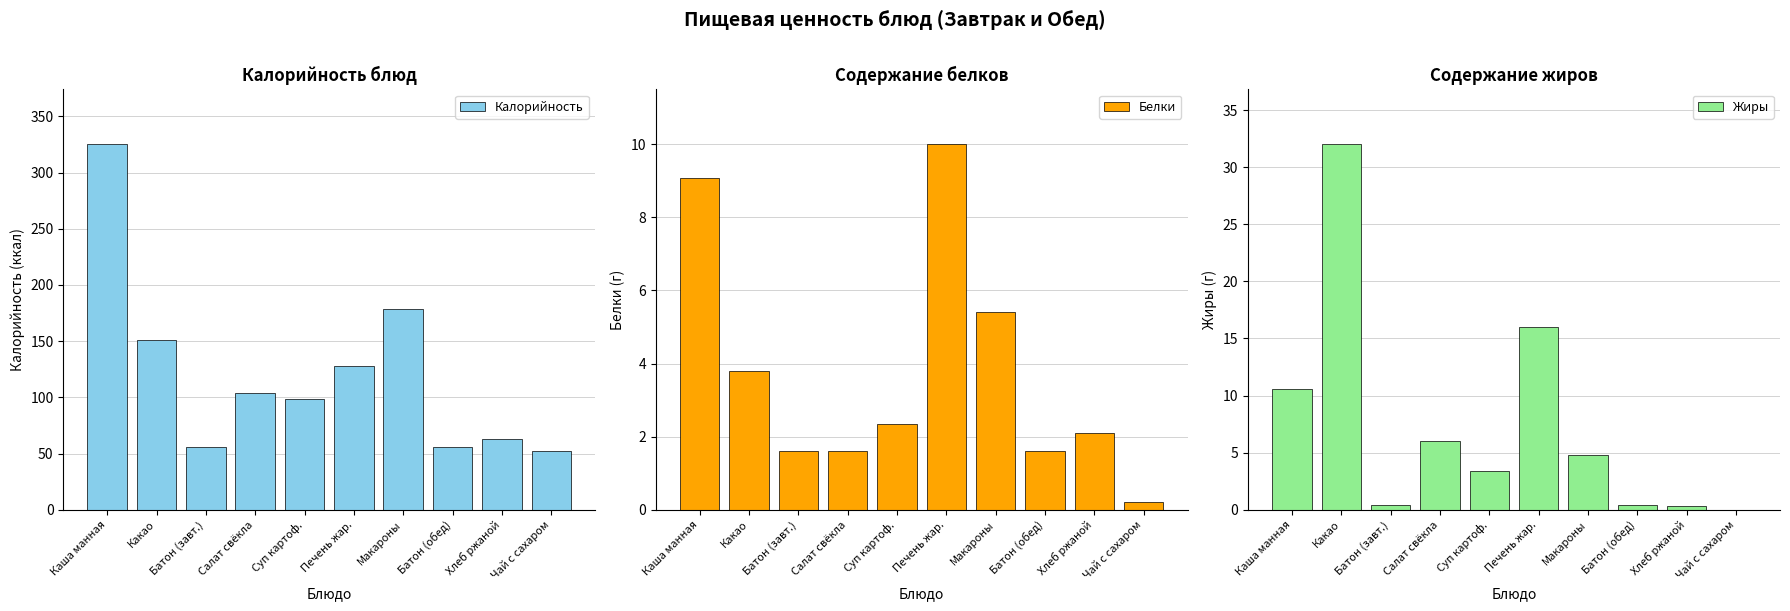

What is the difference between the maximum and minimum values in the Жиры series?

32.0